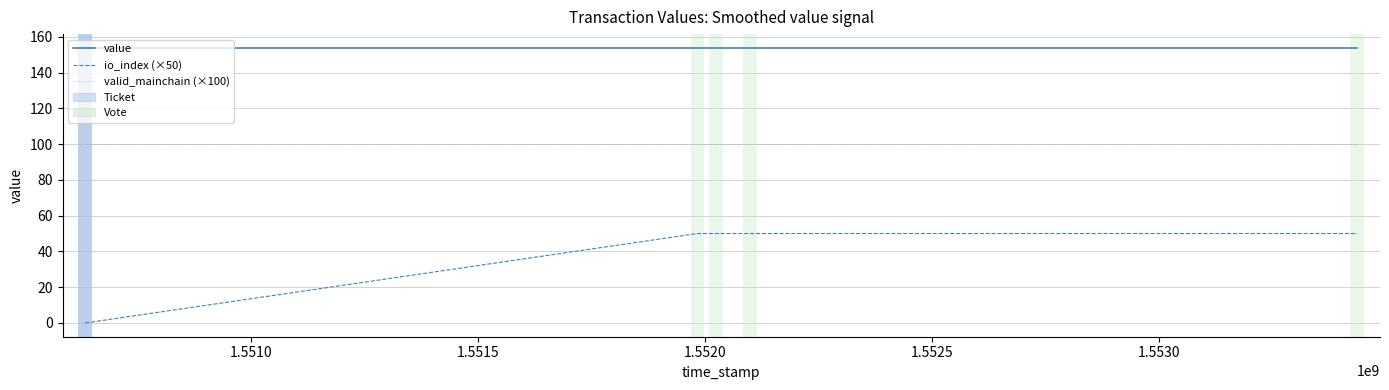

True or false: valid_mainchain (×100) has a value of 169.4 at 1.5525.

False